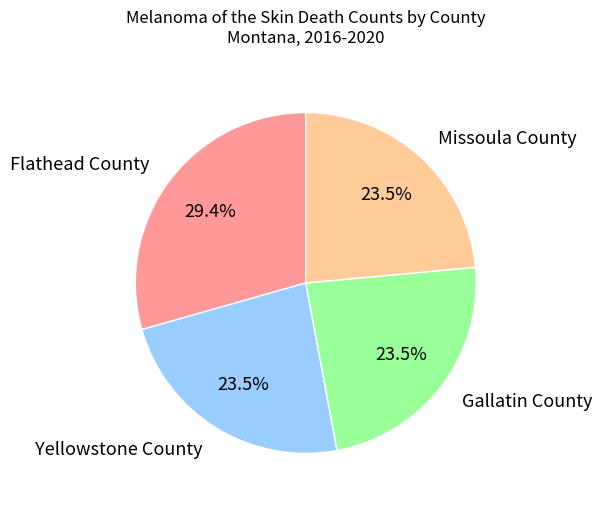

Approximately how many times larger is the value at Yellowstone County compared to Gallatin County?

1.0